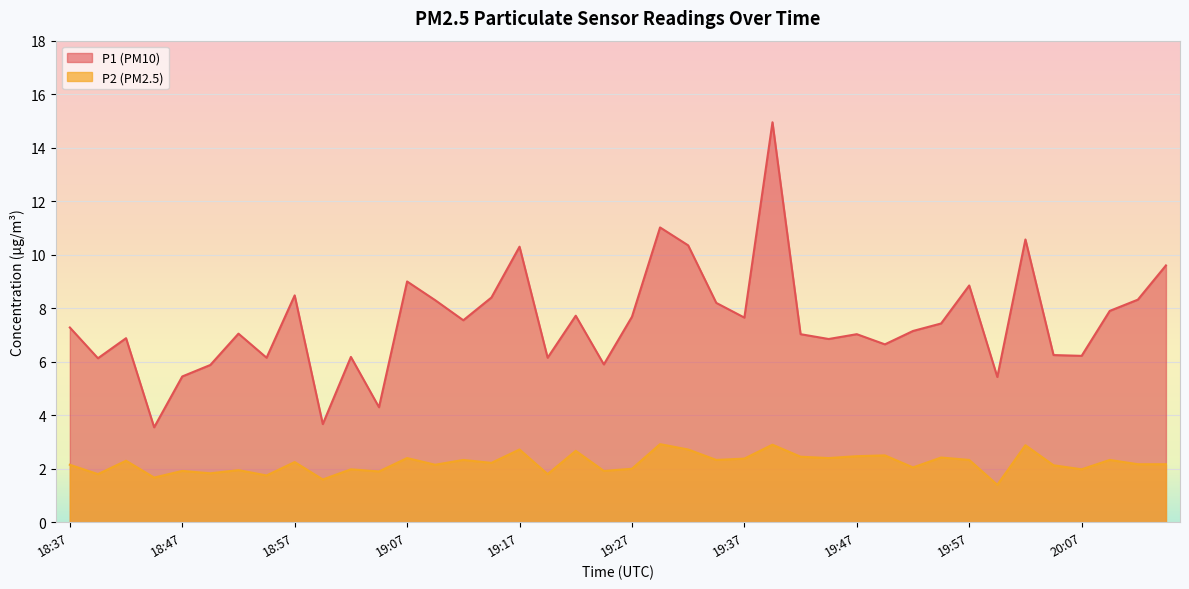

True or false: P1 has a value of 5.5 at 19:34.

False